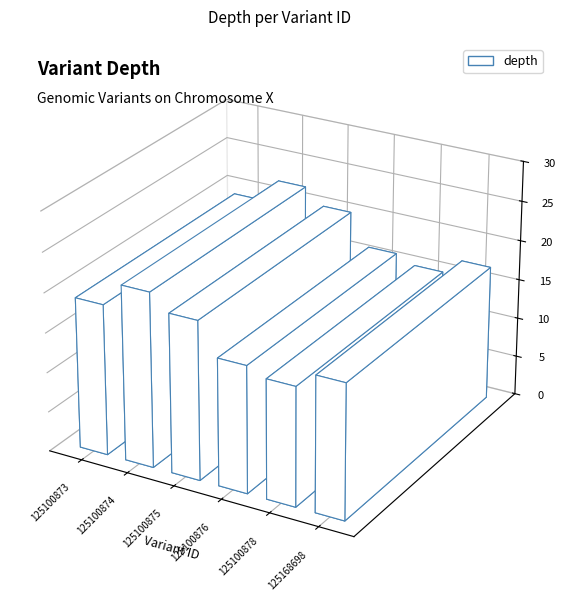

Reading left to right, extract all data points from this chart.

125100873=19	125100874=22	125100875=20	125100876=16	125100878=15	125168698=17